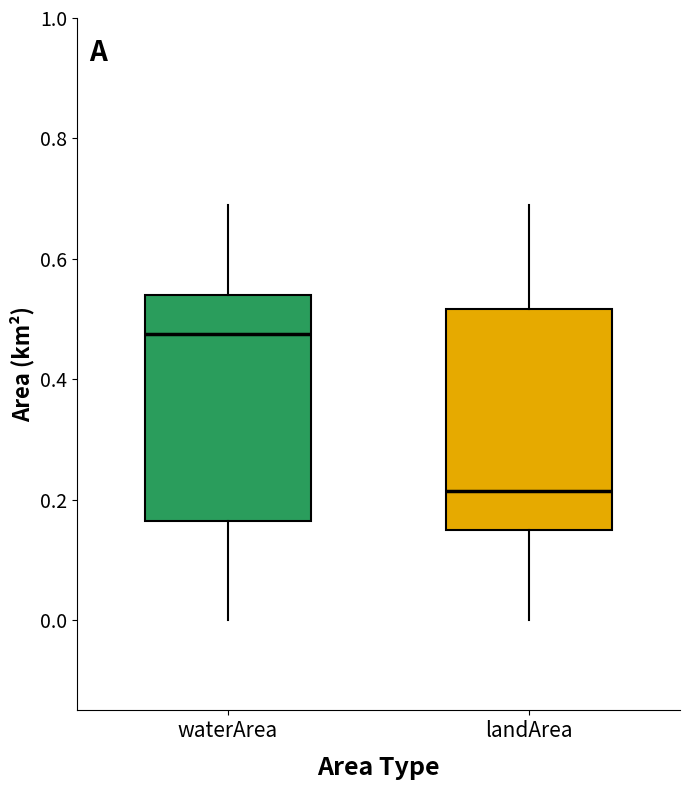

Reading left to right, transcribe this box plot: for each box, give where its median line is, the range the box spans, and where its two whiskers end, as read against the y-axis. The values are not printed on the chart, so give them approximately, as read against the axis.

waterArea: median 0.48, box 0.16 to 0.54, whiskers 0.00 to 0.70
landArea: median 0.22, box 0.16 to 0.52, whiskers 0.00 to 0.70